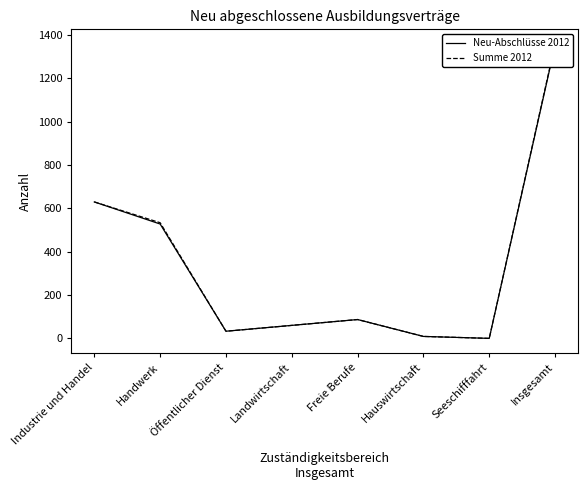

The Neu-Abschlüsse 2012 series shows 630 at Industrie und Handel. True or false?

True